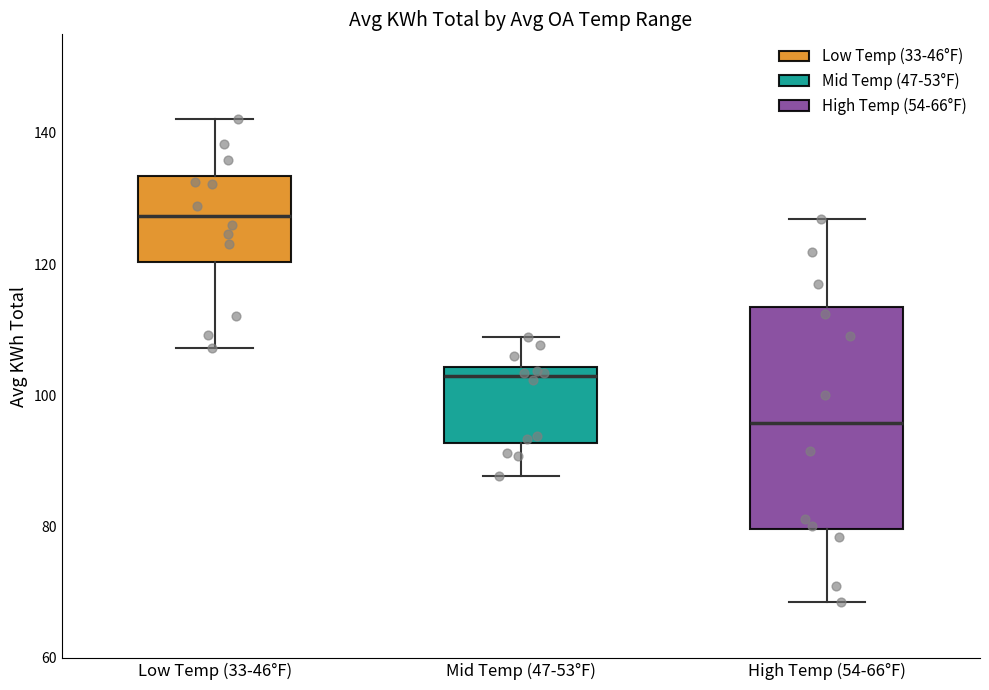

Where is the lower edge of the box for High Temp (54-66°F) on the y-axis? The values are not printed on the chart, so give them approximately, as read against the axis.

80